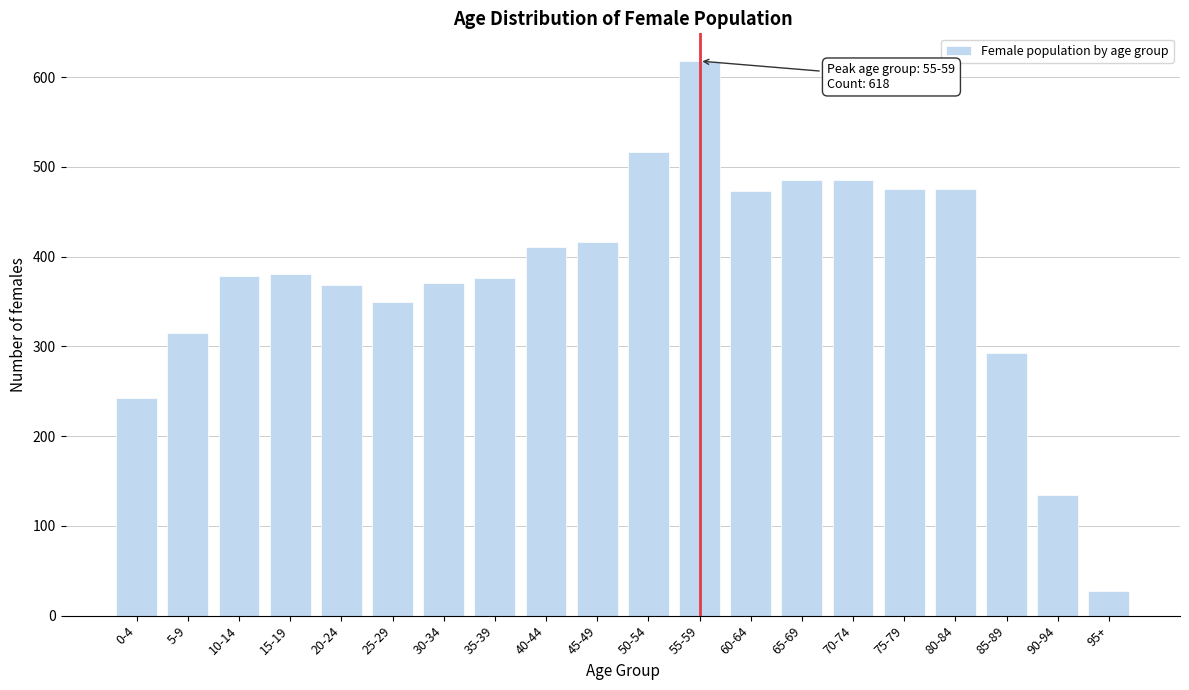

True or false: the data shows 379 at 10-14.

True